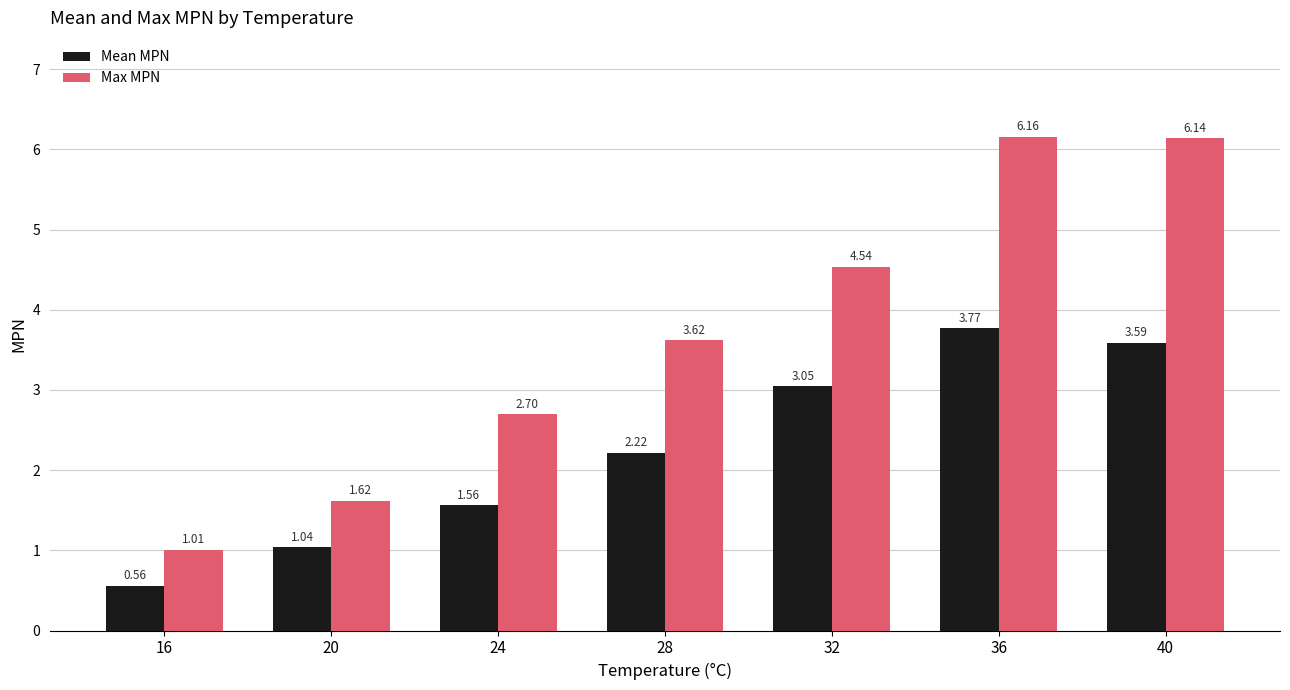

At which label is Max MPN closest to 3?

24